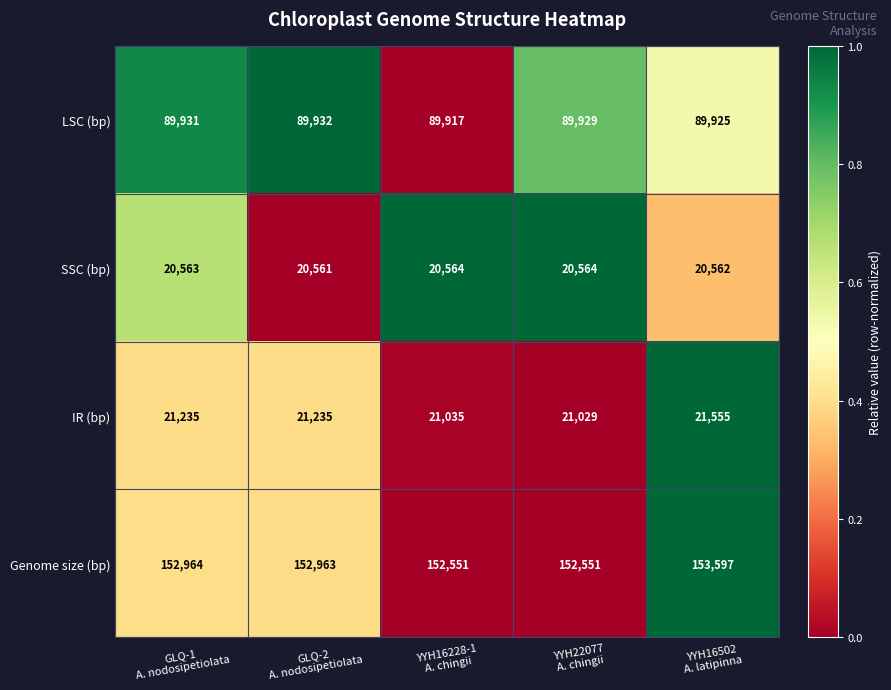

Rank the series by their maximum value, from highest to lowest.

Genome size (bp), LSC (bp), IR (bp), SSC (bp)